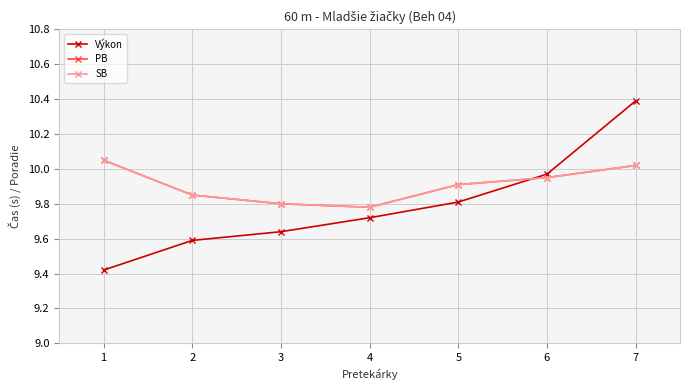

True or false: Výkon has more than 1 points higher than both neighbors.

False